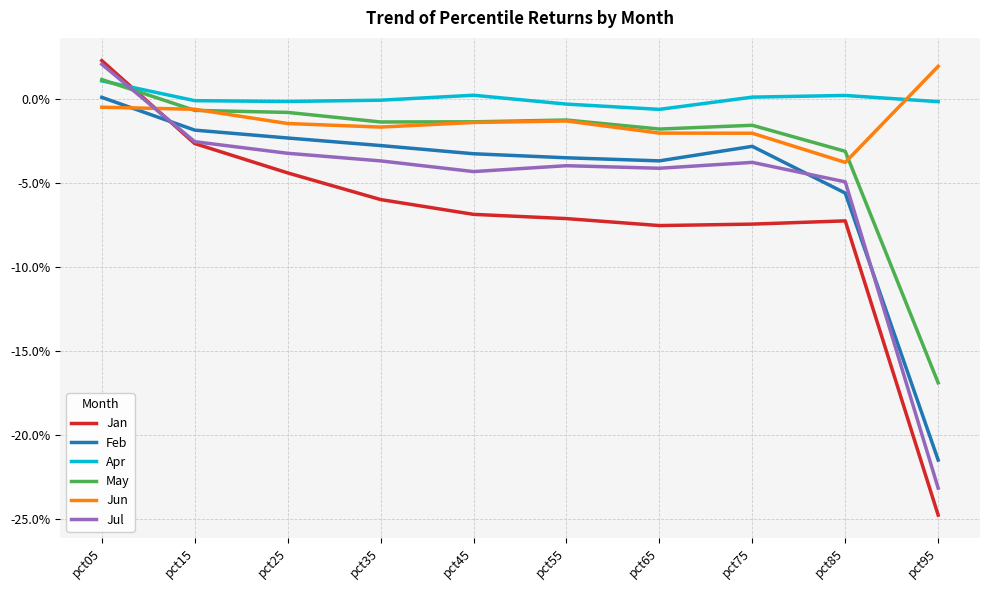

What are all the series names shown in the legend?

Jan, Feb, Apr, May, Jun, Jul